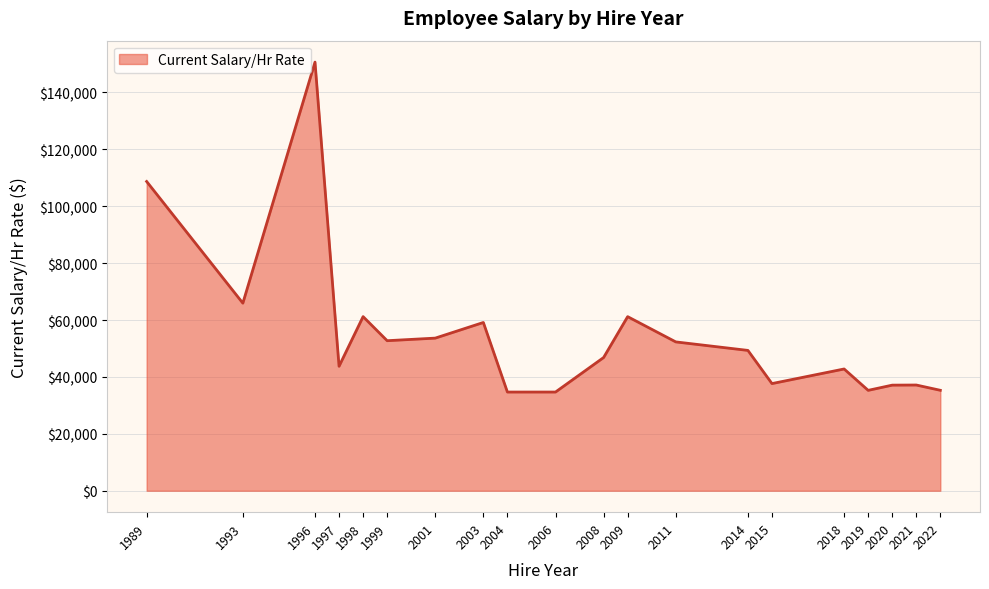

Does the chart display data point markers on the line(s)?

No